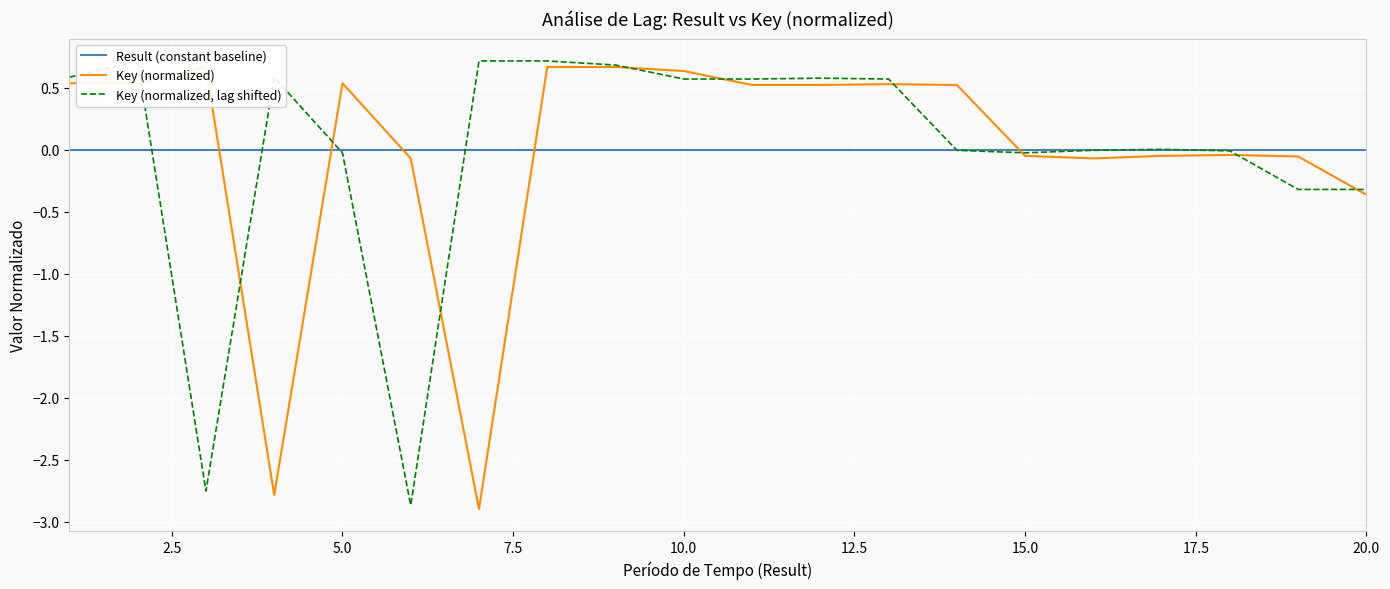

Which series has the largest range (max minus min)?

Key (normalized, lag shifted)